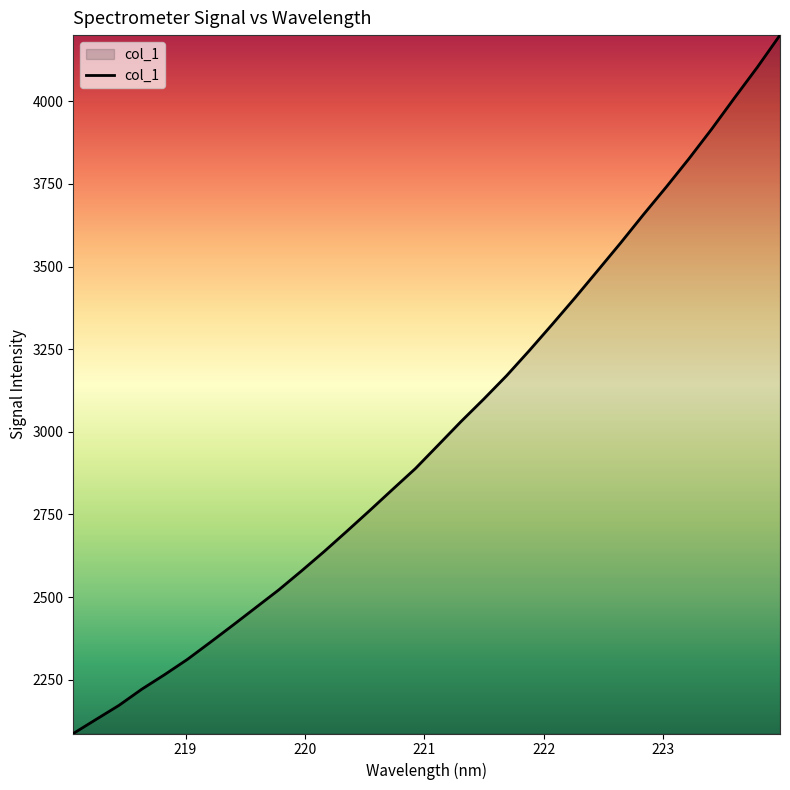

What is the difference between the maximum and minimum values?

2113.3